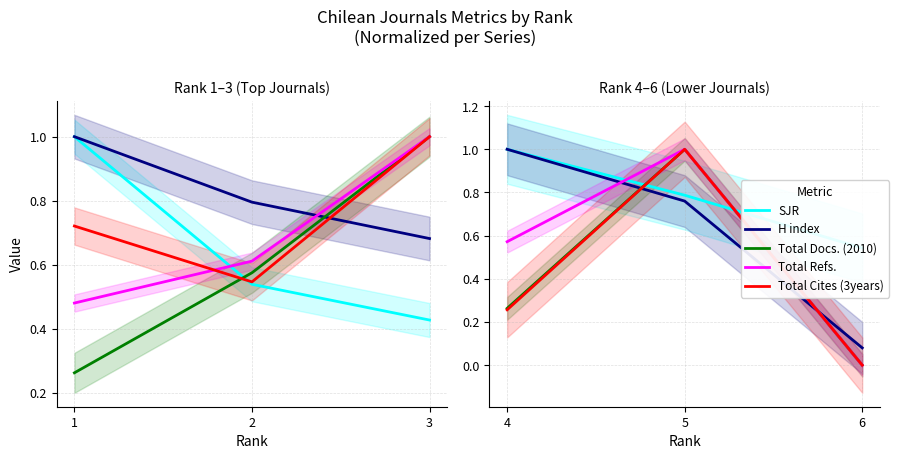

What is the difference between the maximum and minimum values in the SJR series?

0.5